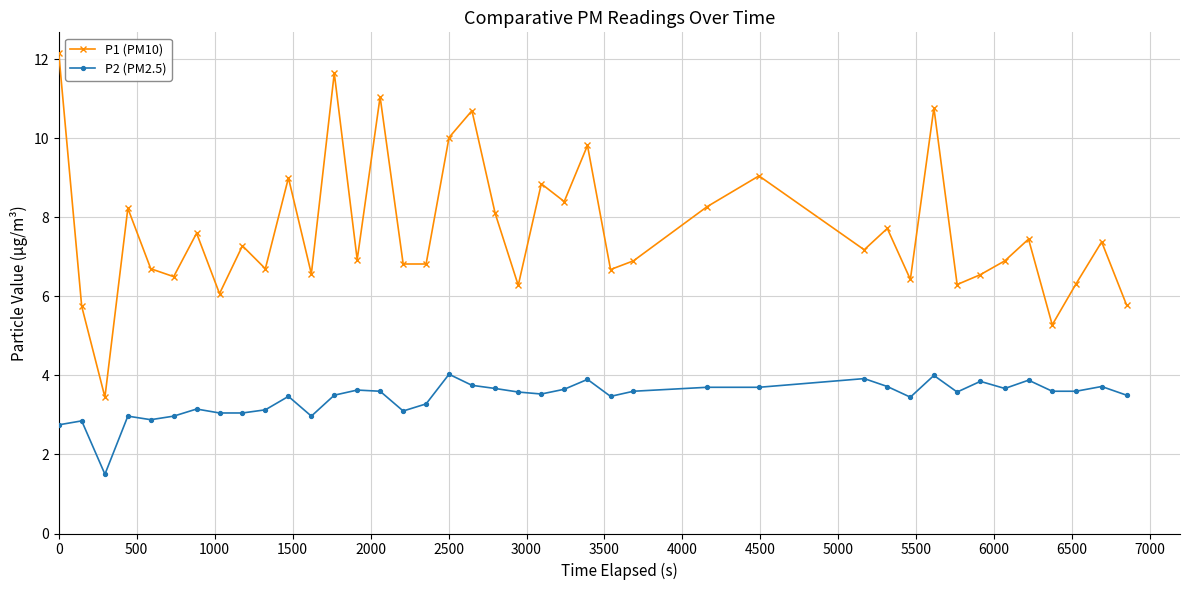

What is the value of the P1 (PM10) point at the 30th from the left?

7.7